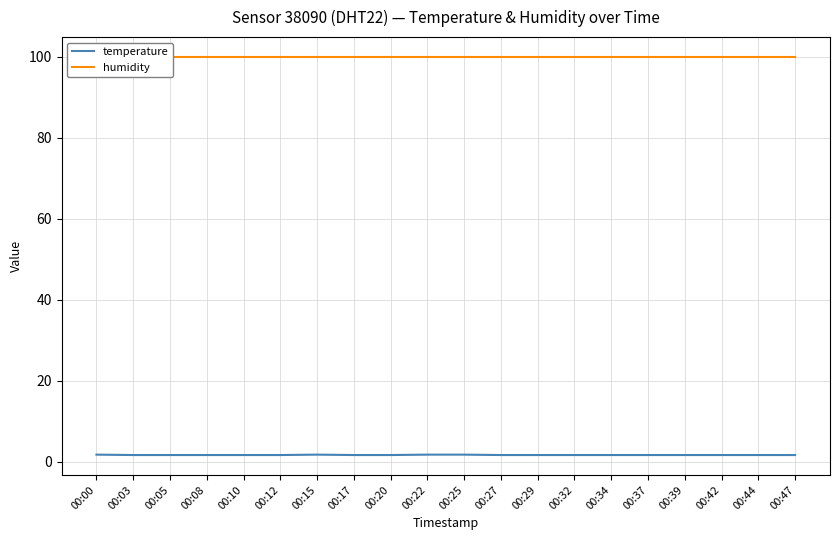

What is the minimum value for humidity?

99.9